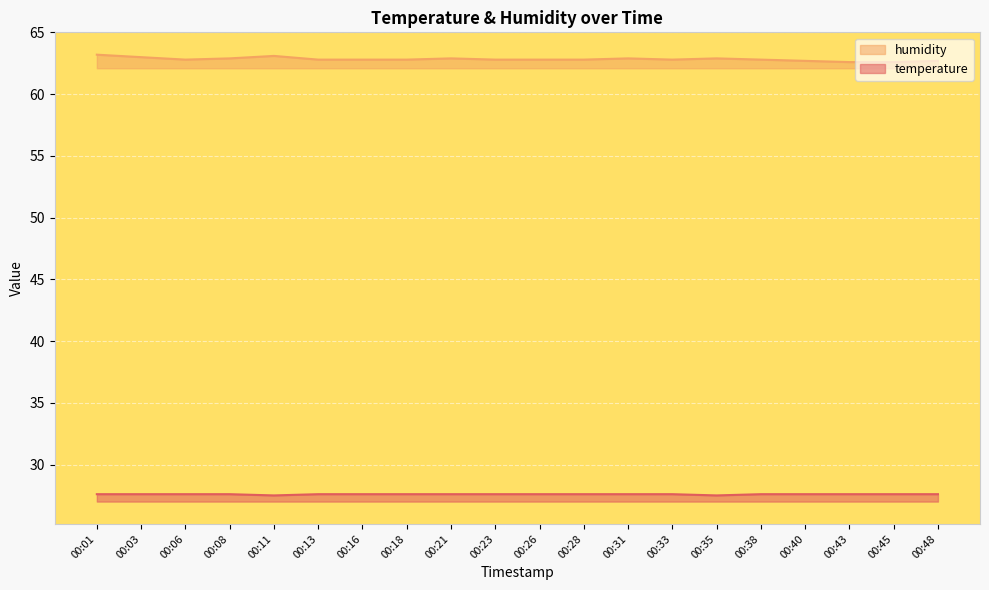

What is the value of the humidity point at the 16th from the left?

62.8